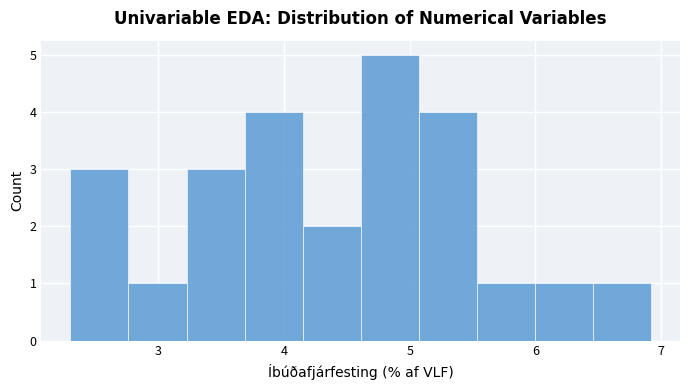

Reading left to right, transcribe this chart: for each bar, give the range it covers on the x-axis and its height. Neither the bar edges nor the heights are printed on the chart, so give them approximately, as read against the axes.

2.3 to 2.8: 3
2.8 to 3.2: 1
3.2 to 3.7: 3
3.7 to 4.1: 4
4.1 to 4.6: 2
4.6 to 5.1: 5
5.1 to 5.5: 4
5.5 to 6.0: 1
6.0 to 6.5: 1
6.5 to 6.9: 1